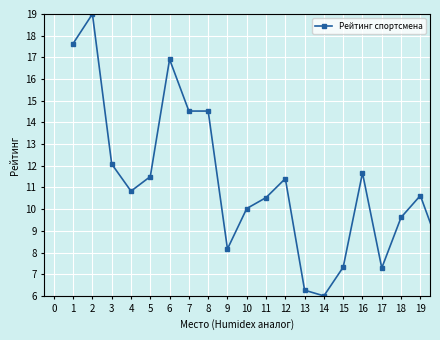

True or false: there are more than 1 points higher than both neighbors.

True